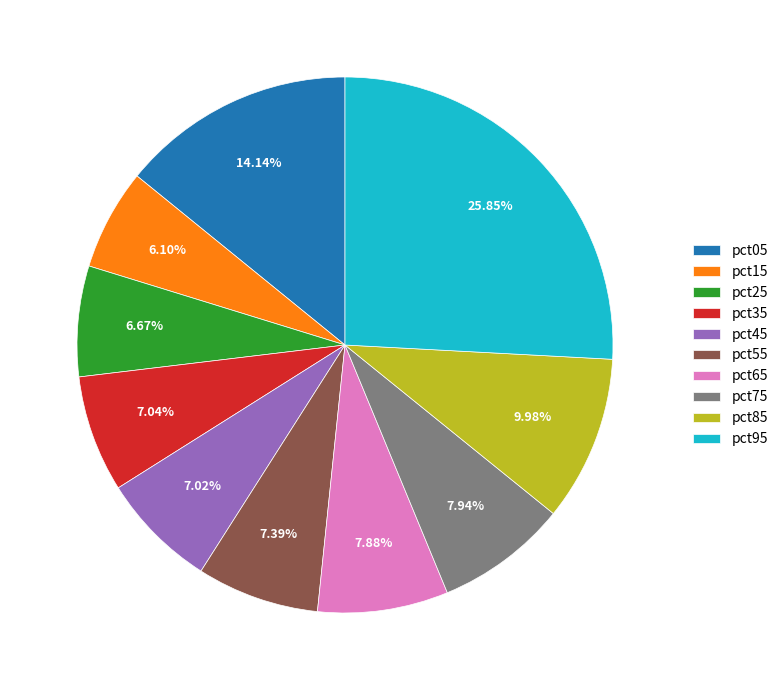

To the nearest percent, what is the difference between the largest and smallest slice percentages?

20%